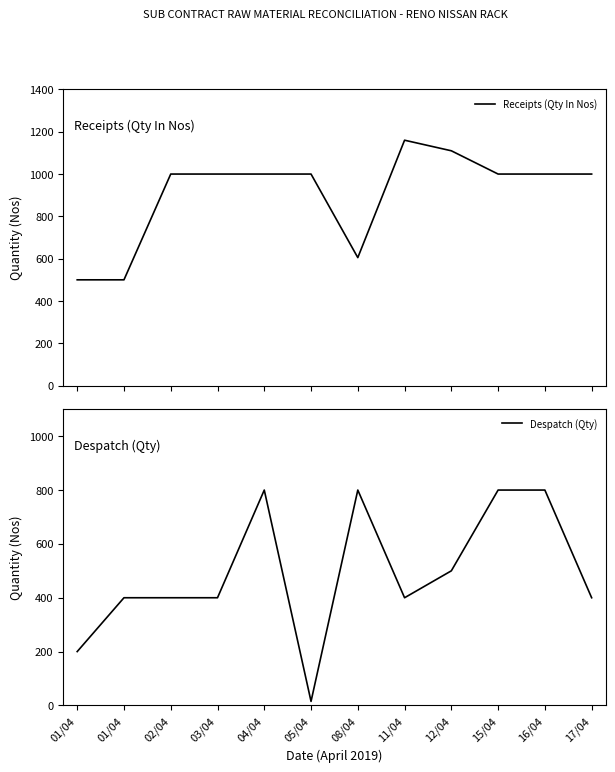

At which label does Despatch (Qty) reach its minimum?

05/04